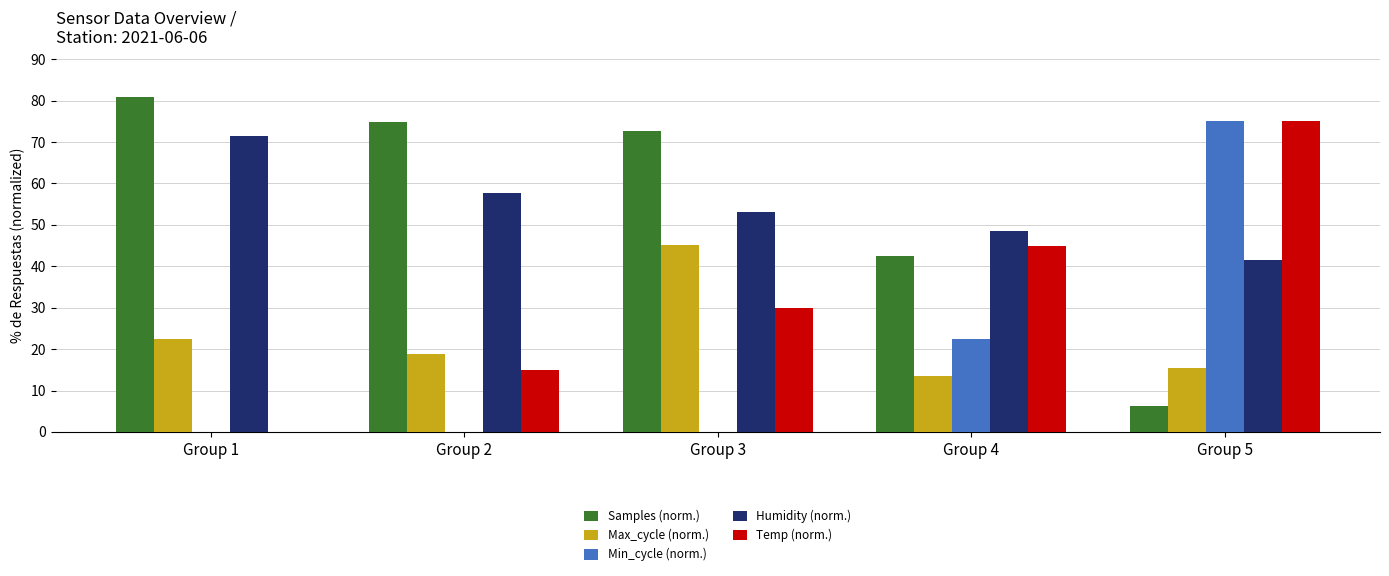

How many groups of bars are there?

5